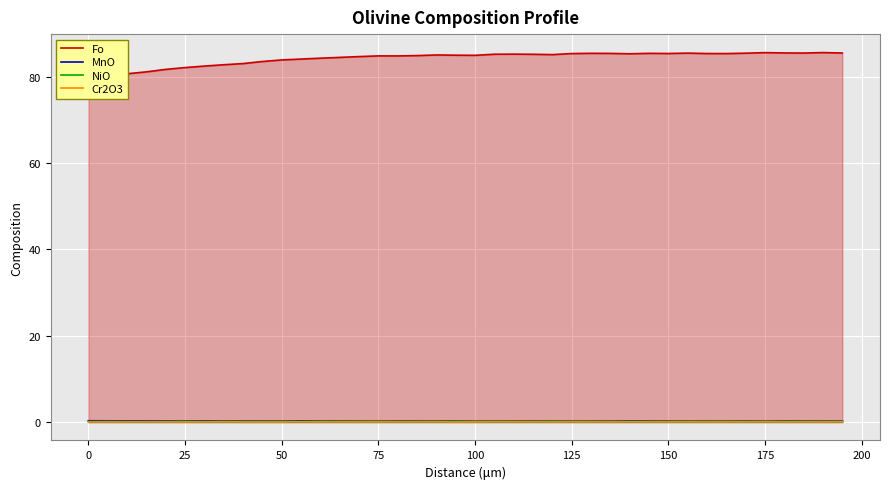

At which category does Cr2O3 reach its first local valley?

25